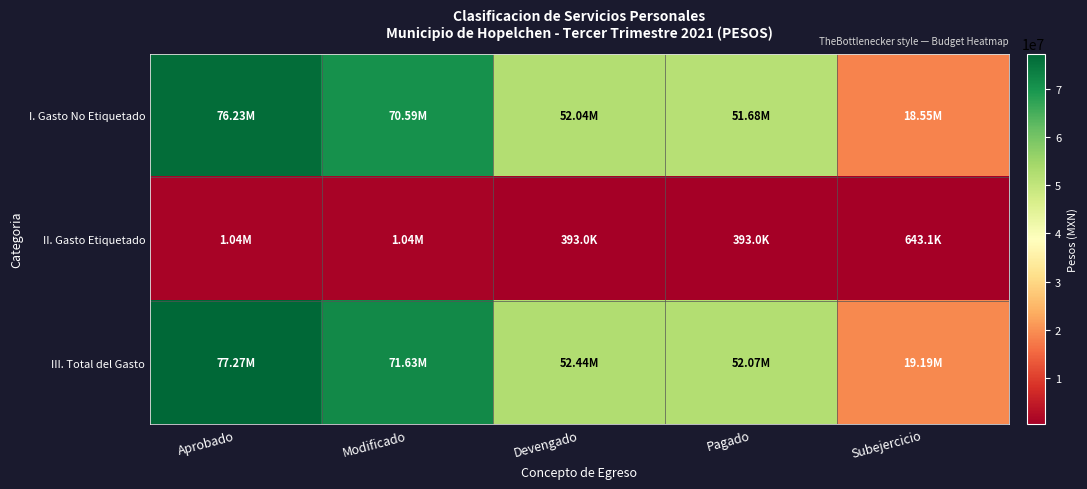

At Pagado, list the series in order from largest to smallest.

III. Total del Gasto, I. Gasto No Etiquetado, II. Gasto Etiquetado